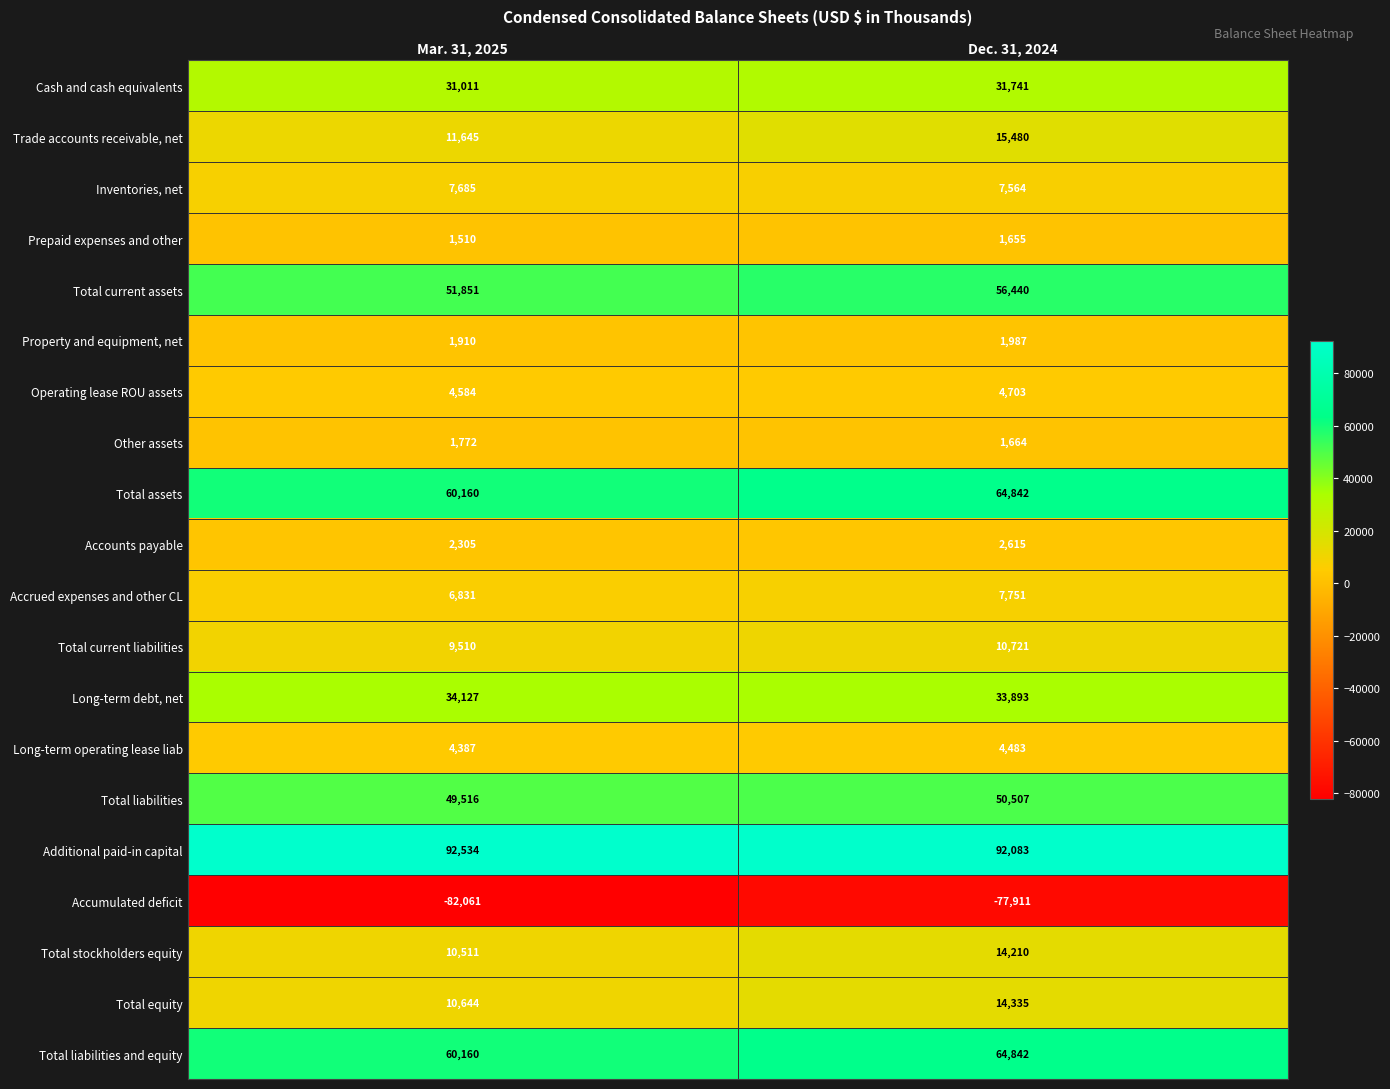

Which series has the largest total across all categories?

Additional paid-in capital